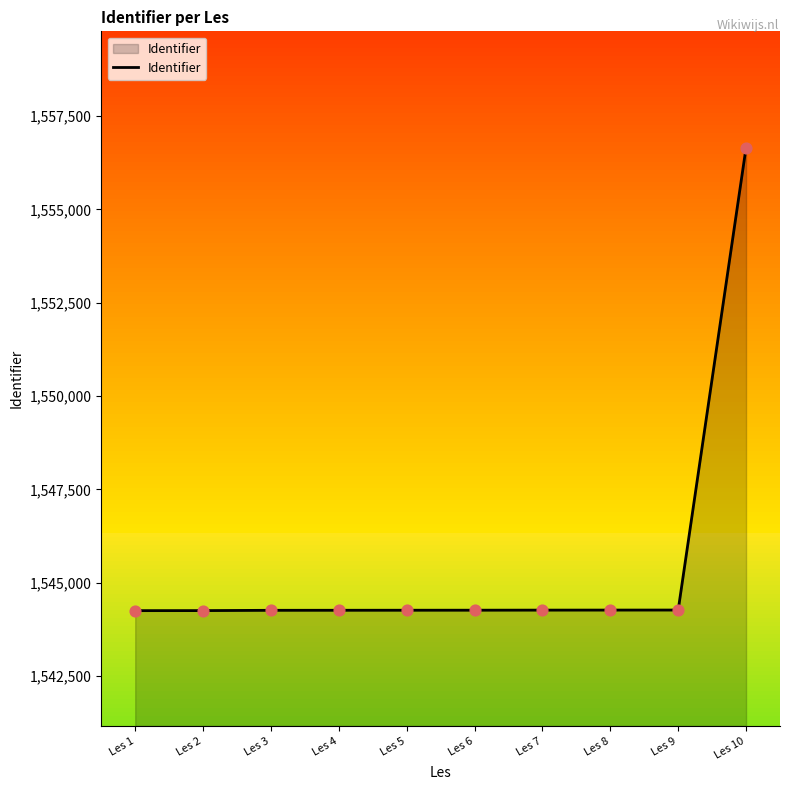

Approximately how many times larger is the value at Les 3 compared to Les 10?

1.0